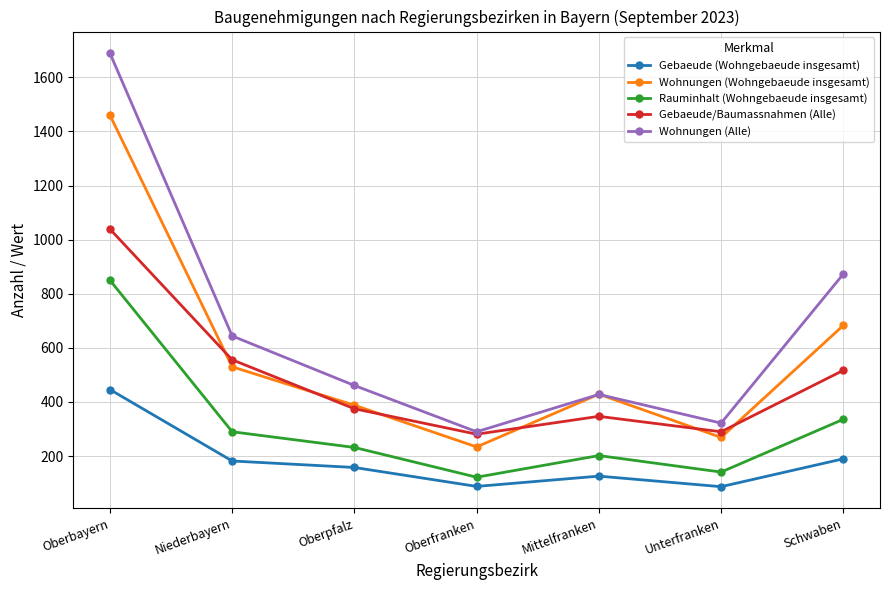

Rank the series by their maximum value, from highest to lowest.

Wohnungen (Alle), Wohnungen (Wohngebaeude insgesamt), Gebaeude/Baumassnahmen (Alle), Rauminhalt (Wohngebaeude insgesamt), Gebaeude (Wohngebaeude insgesamt)